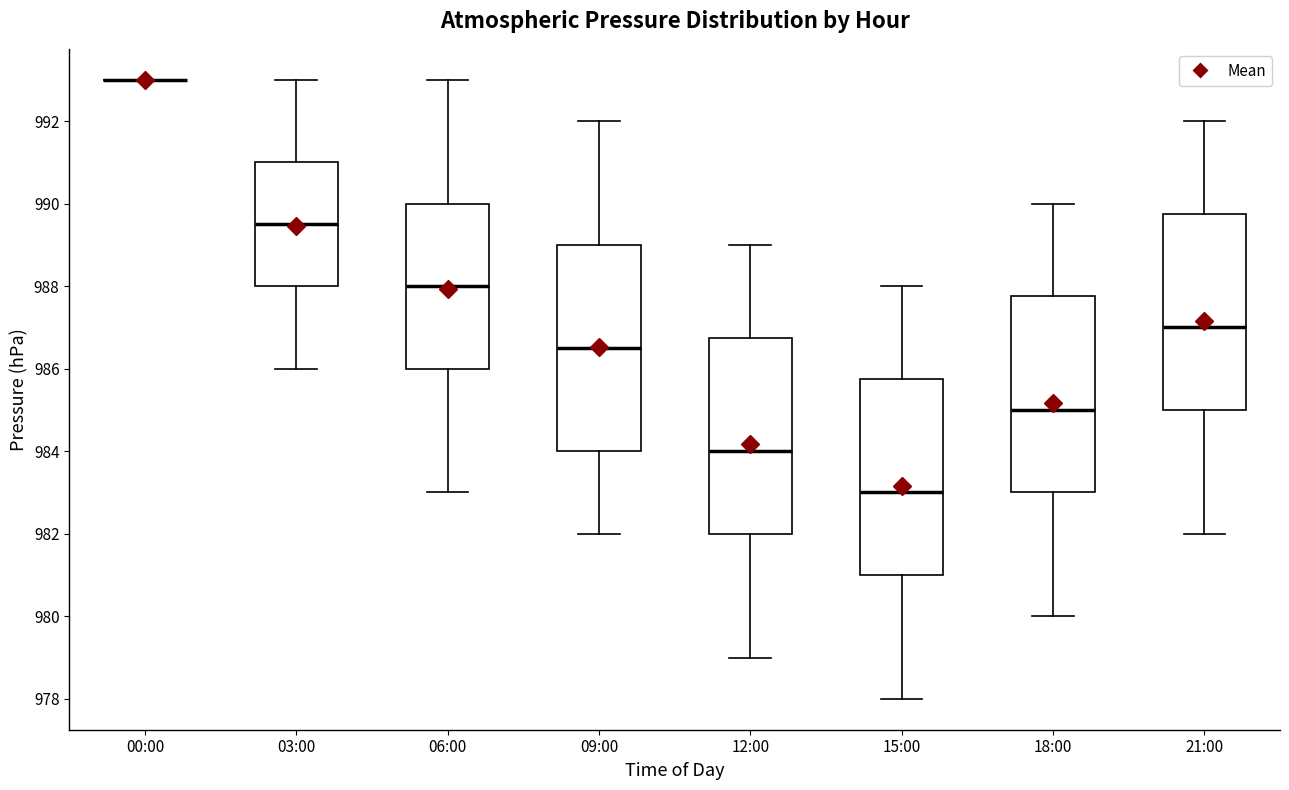

Where does the lower whisker of the box for 15:00 end on the y-axis? The values are not printed on the chart, so give them approximately, as read against the axis.

978.0